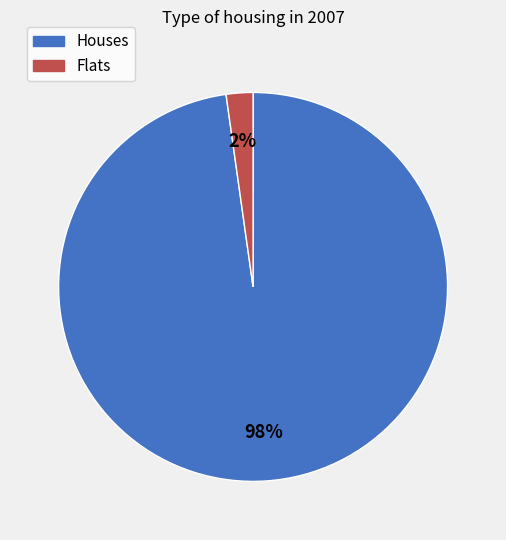

To the nearest percent, what is the average slice percentage?

50%